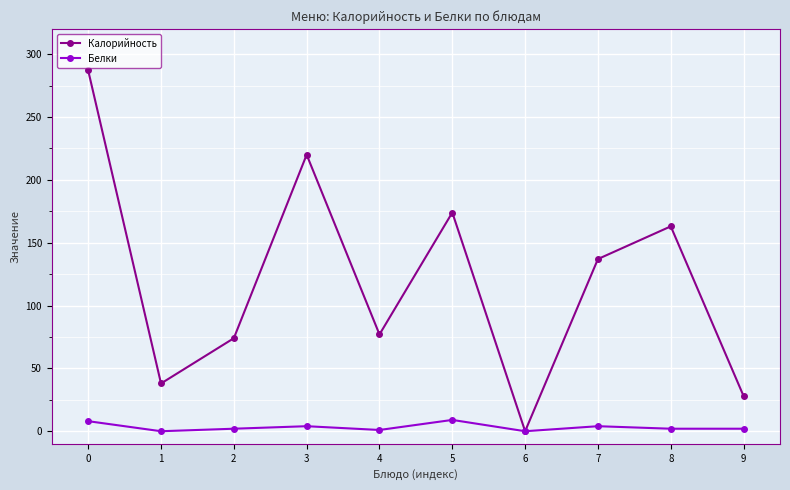

Between 0 and 3, which series saw the biggest shift?

Калорийность